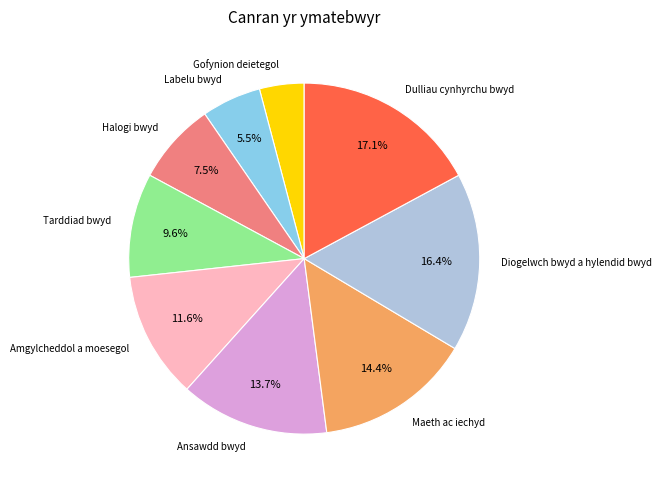

True or false: Gofynion deietegol accounts for 4% of the total.

True